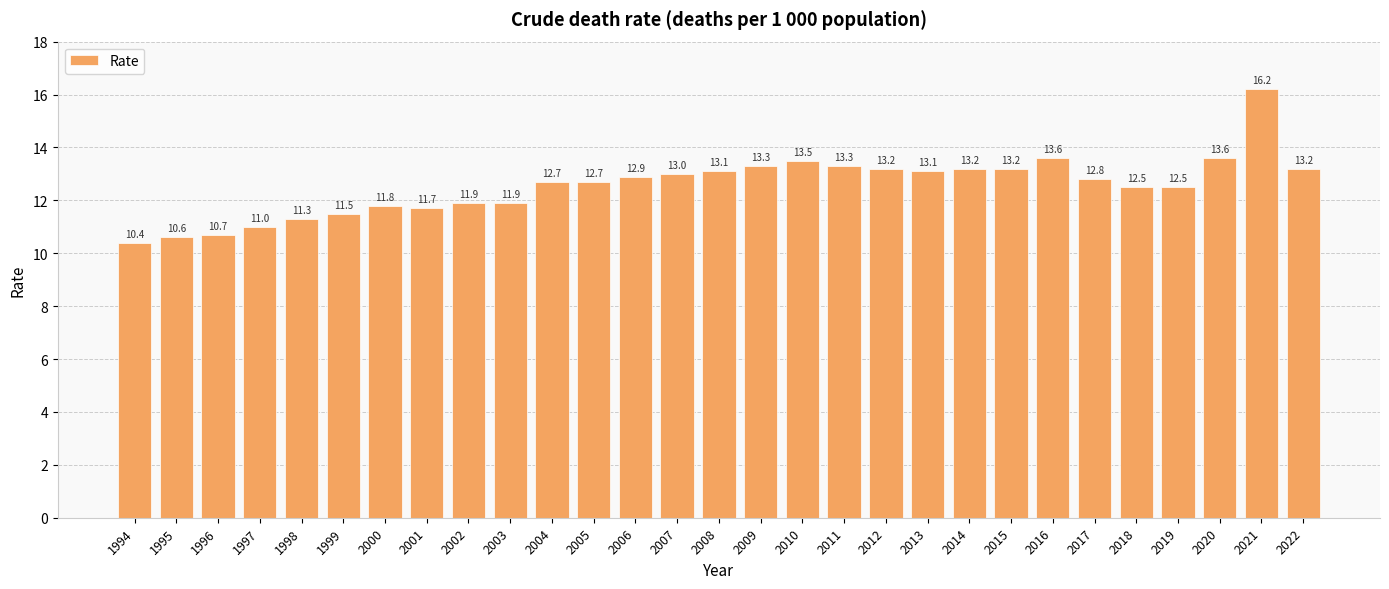

Are the bars horizontal?

No